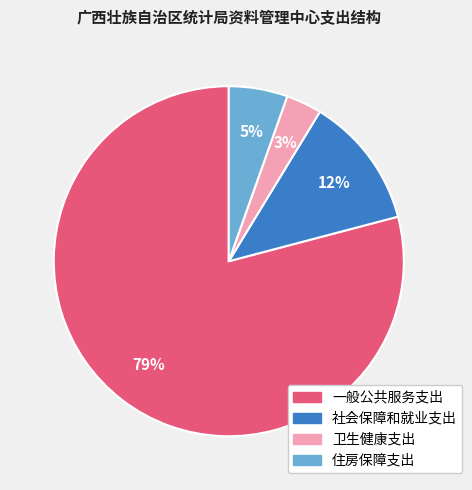

Which slice is the largest?

一般公共服务支出